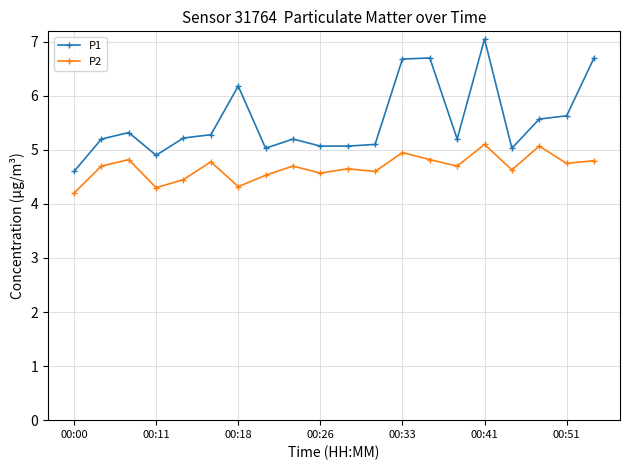

True or false: P1 and P2 cross at least once.

False